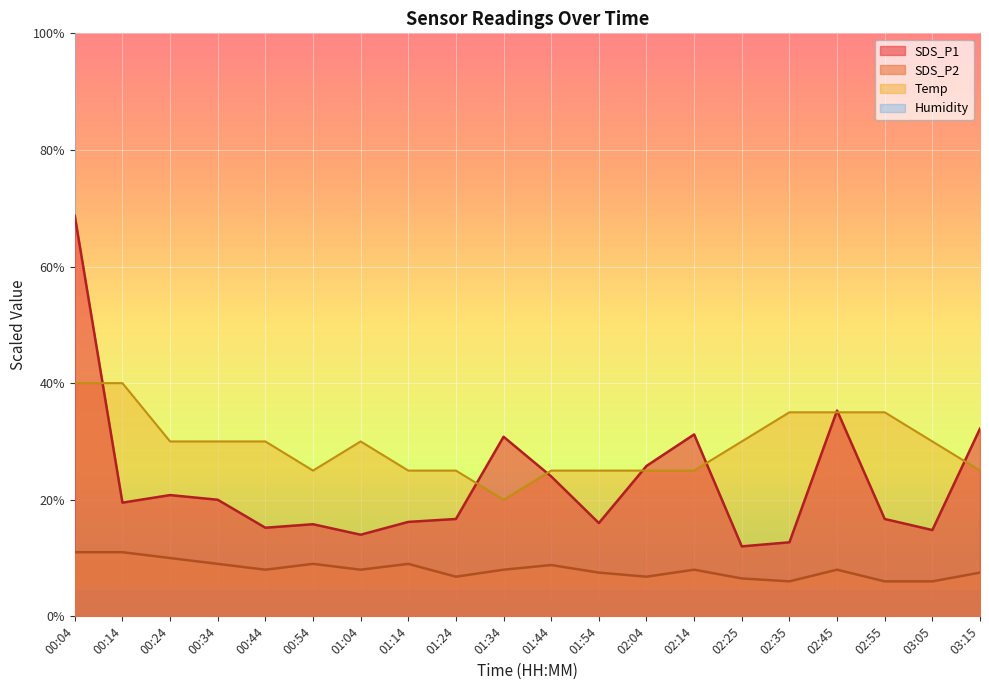

What are all the series names shown in the legend?

SDS_P1, SDS_P2, Temp, Humidity